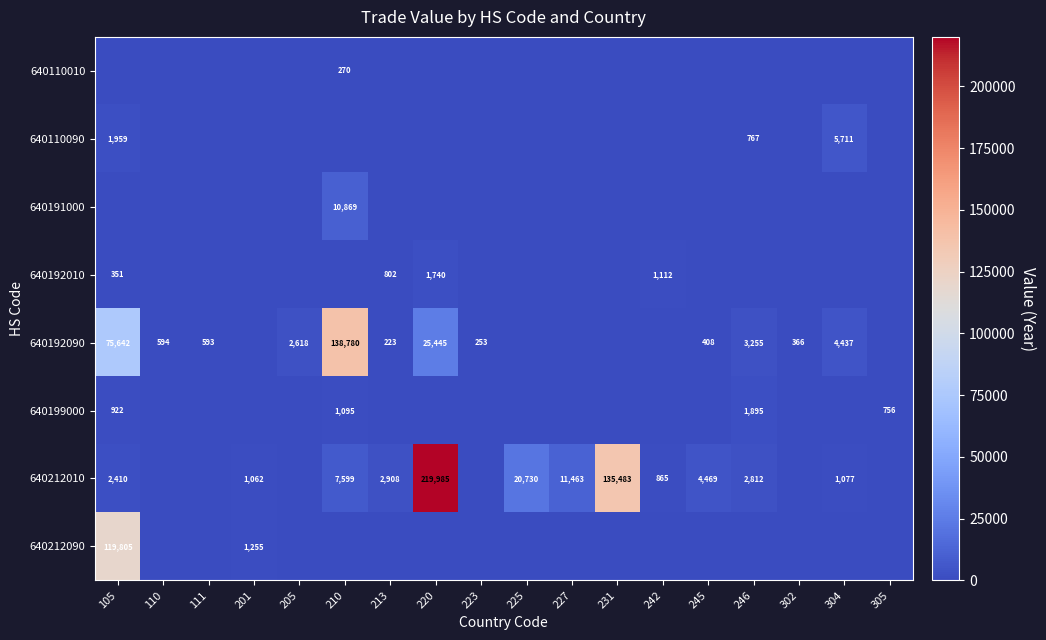

What is the difference between the 640212010 values at 201 and 220?

218923